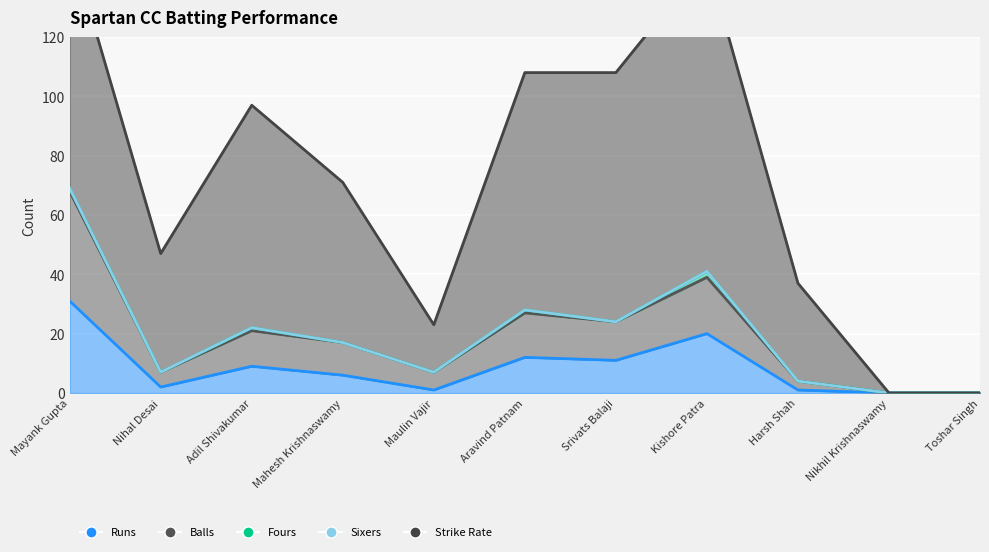

Rank the series at Srivats Balaji from lowest to highest value.

Fours, Sixers, Runs, Balls, Strike Rate